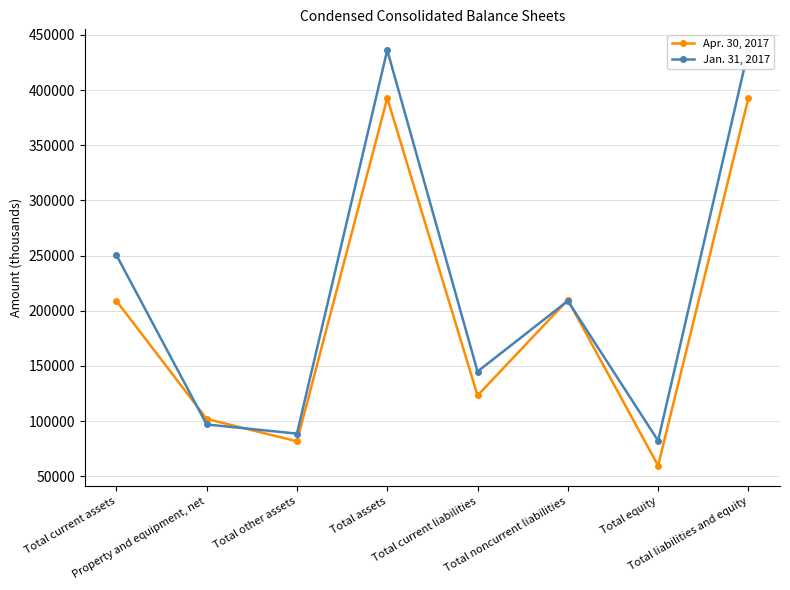

What is the difference between the Jan. 31, 2017 values at Total assets and Total current liabilities?

291213